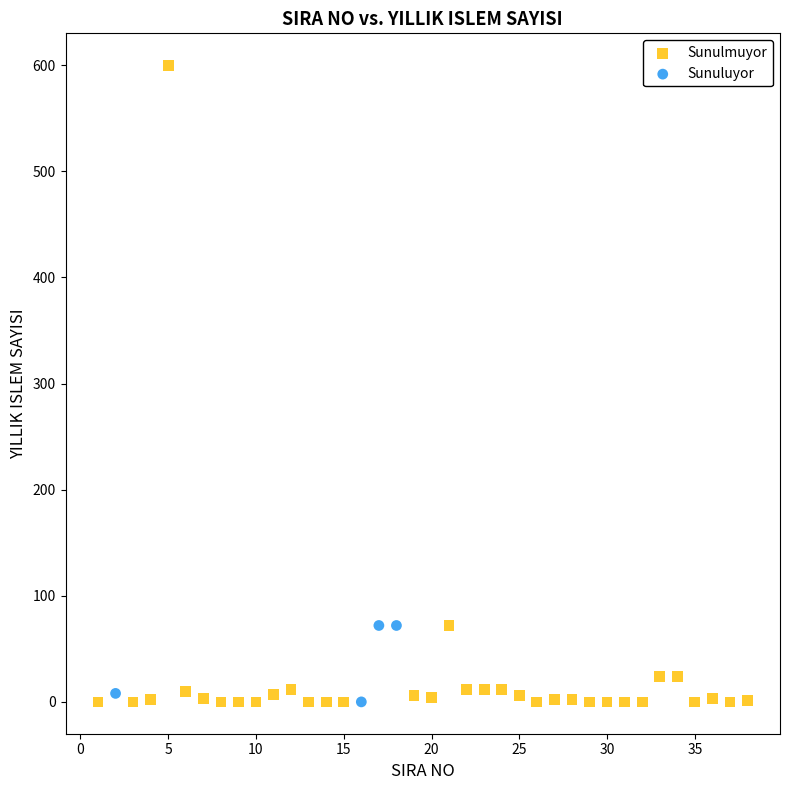

Which series reaches the maximum Y coordinate?

Sunulmuyor